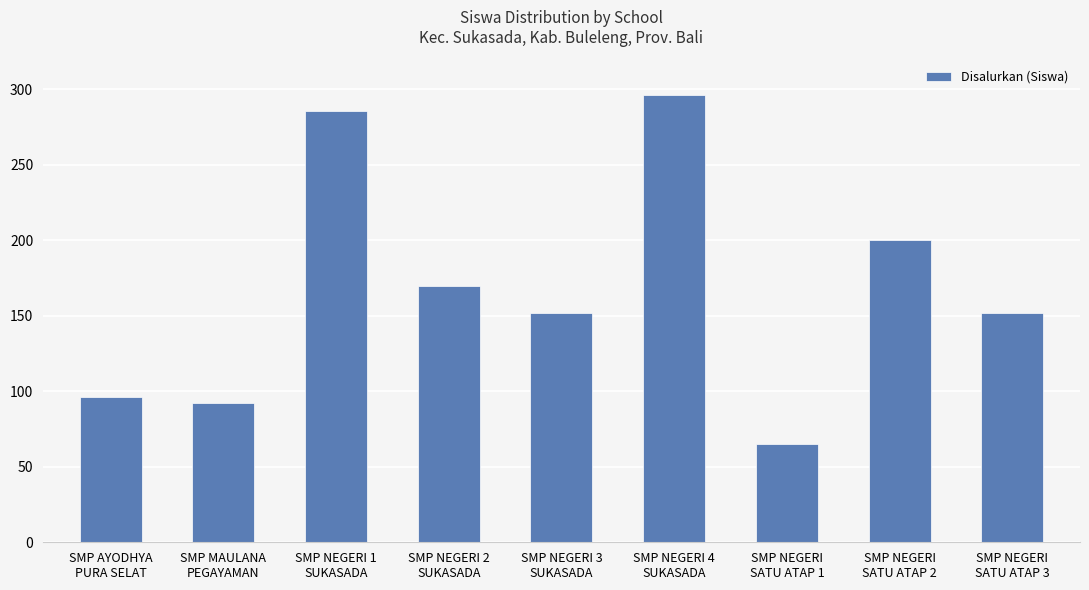

Reading left to right, list all the values displayed in this chart.

SMP AYODHYA
PURA SELAT=96	SMP MAULANA
PEGAYAMAN=92	SMP NEGERI 1
SUKASADA=286	SMP NEGERI 2
SUKASADA=170	SMP NEGERI 3
SUKASADA=152	SMP NEGERI 4
SUKASADA=296	SMP NEGERI
SATU ATAP 1=65	SMP NEGERI
SATU ATAP 2=200	SMP NEGERI
SATU ATAP 3=152